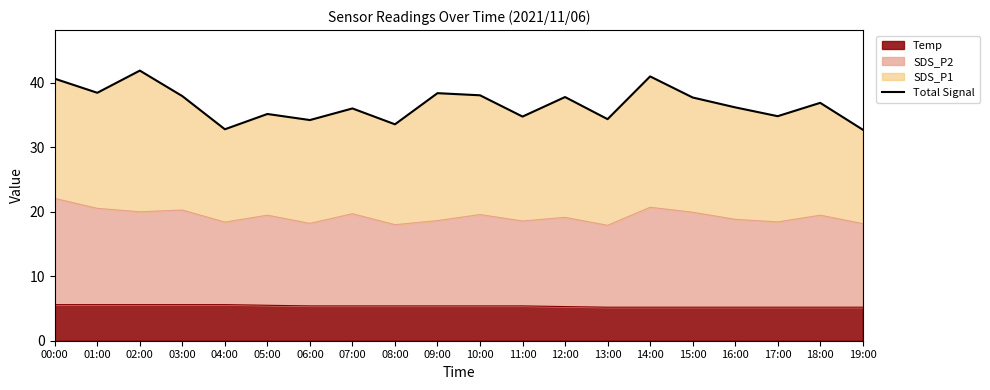

List the labels in order of value, smallest first.

19:00, 04:00, 08:00, 06:00, 13:00, 11:00, 17:00, 05:00, 07:00, 16:00, 18:00, 15:00, 12:00, 03:00, 10:00, 09:00, 01:00, 00:00, 14:00, 02:00